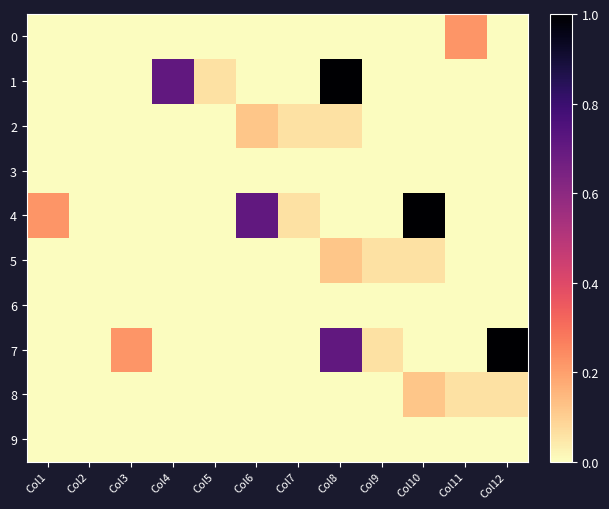

How many series are shown in this chart?

10